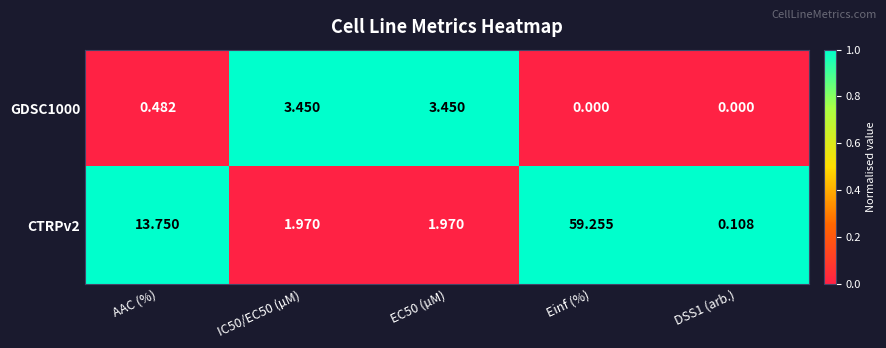

Is the value of GDSC1000 at DSS1 (arb.) greater than the value of CTRPv2 at EC50 (µM)?

No